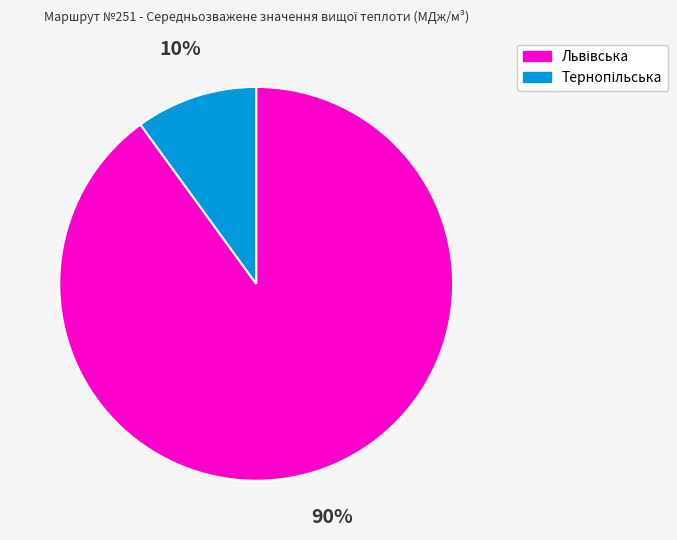

To the nearest percent, what is the average slice percentage?

50%